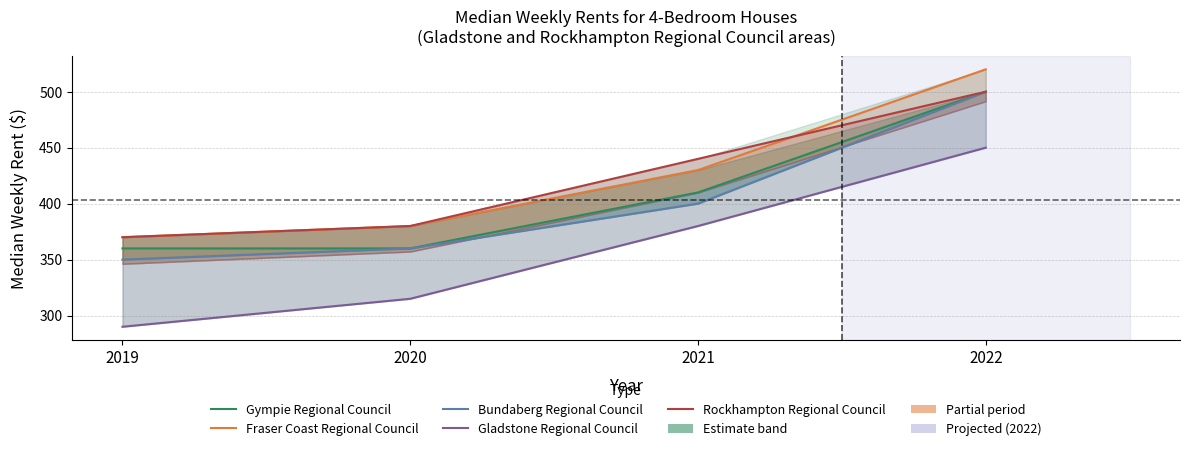

What is the difference between the second highest and second lowest values in the Rockhampton Regional Council series?

60